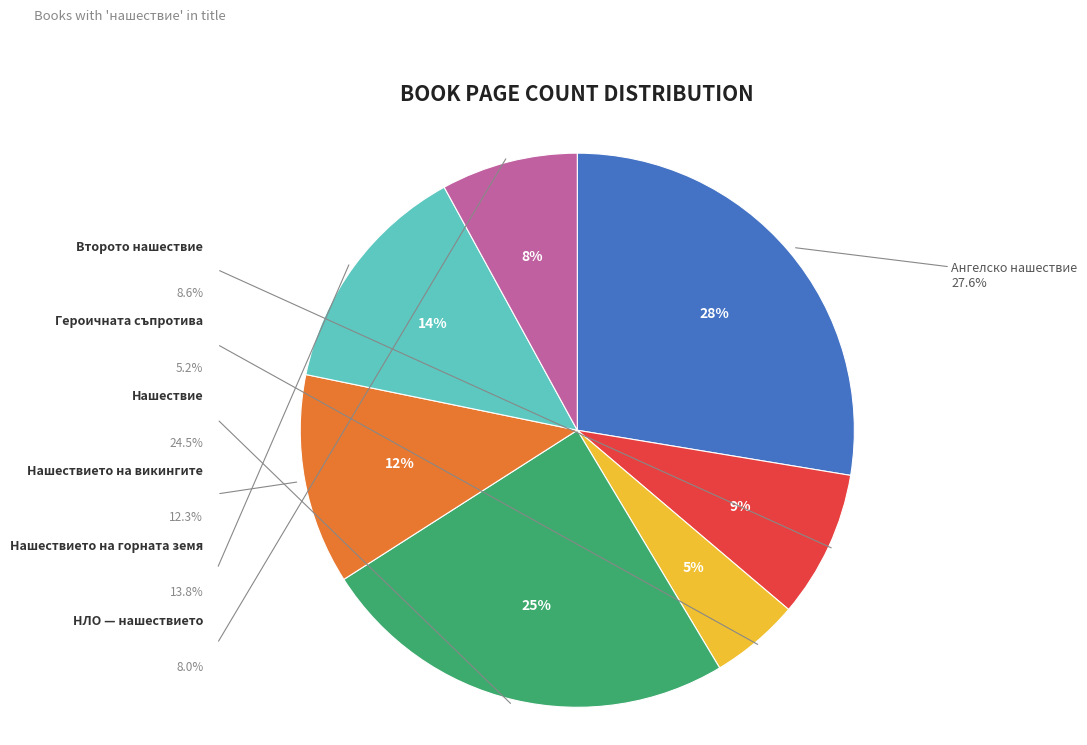

To the nearest percent, what is the difference between the Ангелско нашествие (7476) and НЛО — нашествието (4522) slice percentages?

20%